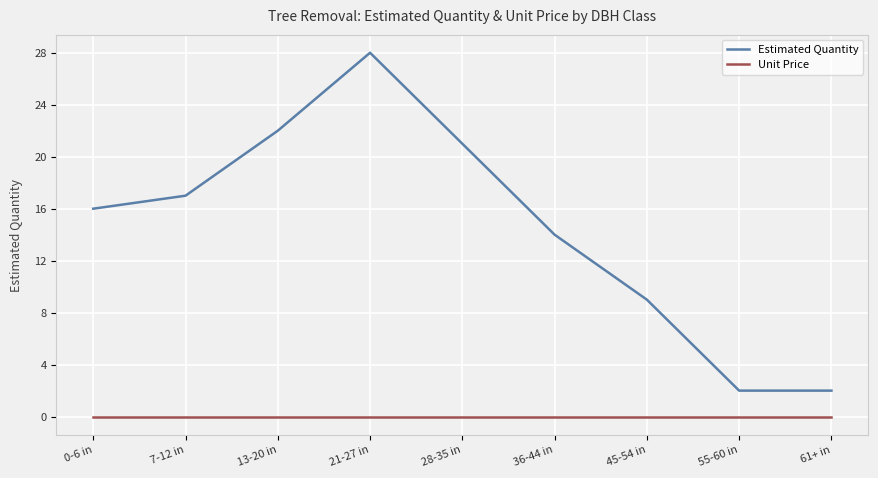

Which series changed the most between 28-35 in and 61+ in?

Estimated Quantity